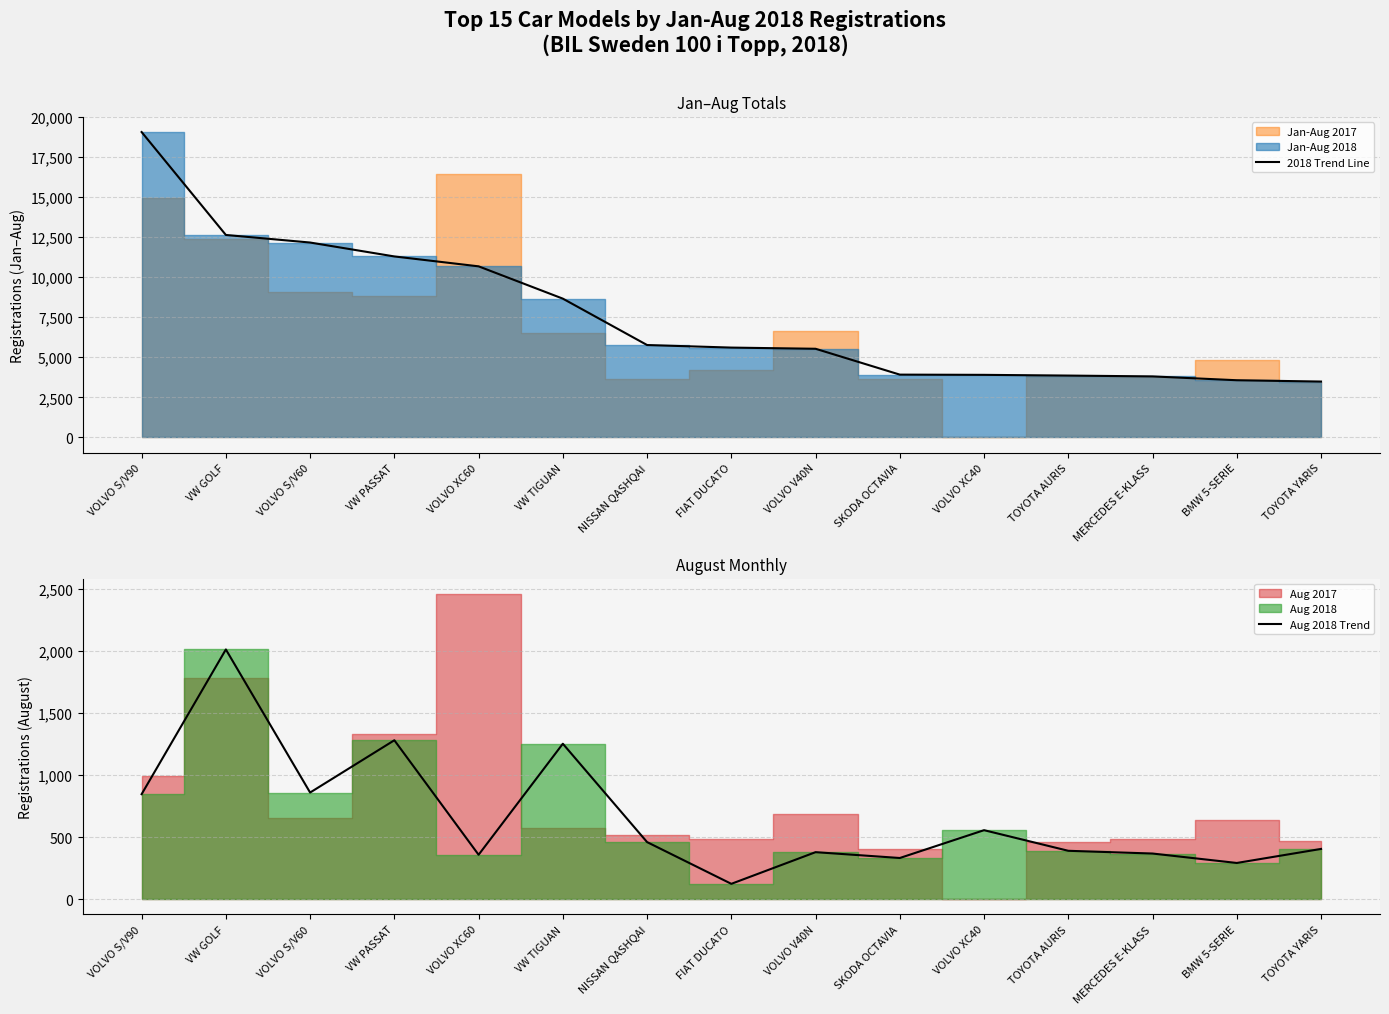

Rank the categories by Aug 2018 Trend value from highest to lowest.

VW GOLF, VW PASSAT, VW TIGUAN, VOLVO S/V60, VOLVO S/V90, VOLVO XC40, NISSAN QASHQAI, TOYOTA YARIS, TOYOTA AURIS, VOLVO V40N, MERCEDES E-KLASS, VOLVO XC60, SKODA OCTAVIA, BMW 5-SERIE, FIAT DUCATO